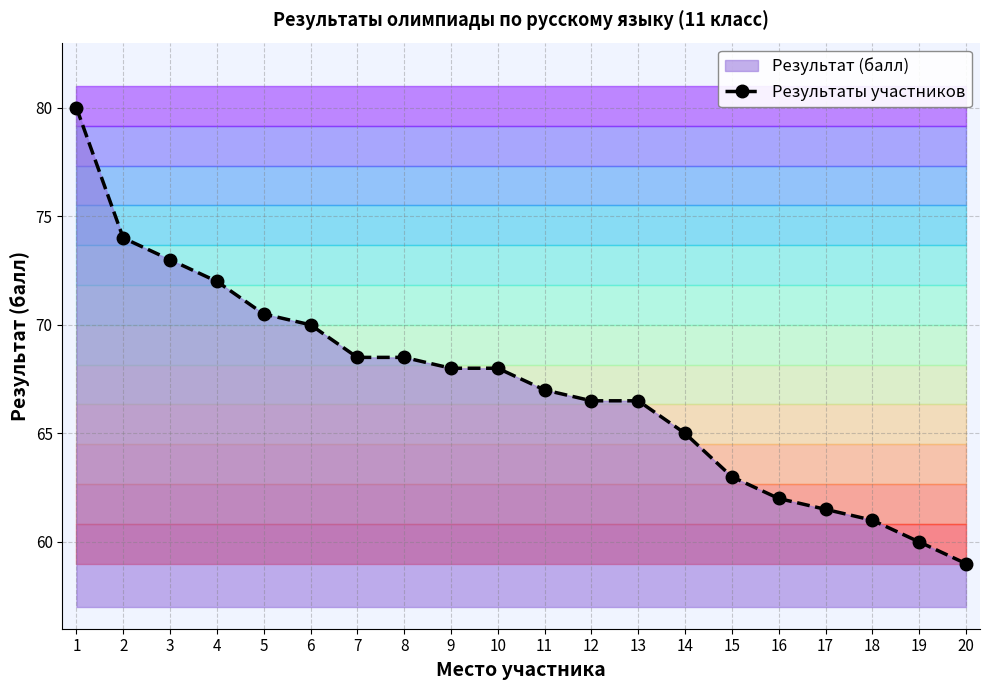

What is the lowest value of the Результаты участников series?

59.0